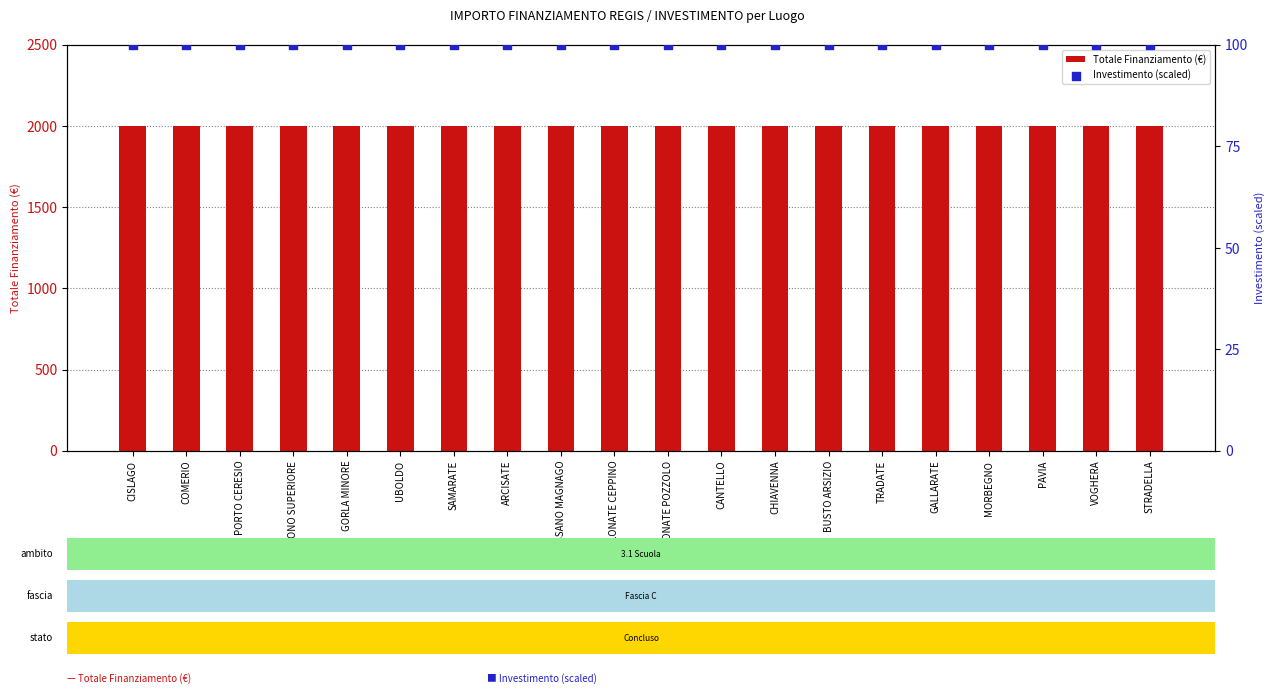

Which series reaches the minimum Y coordinate?

Investimento (scaled)